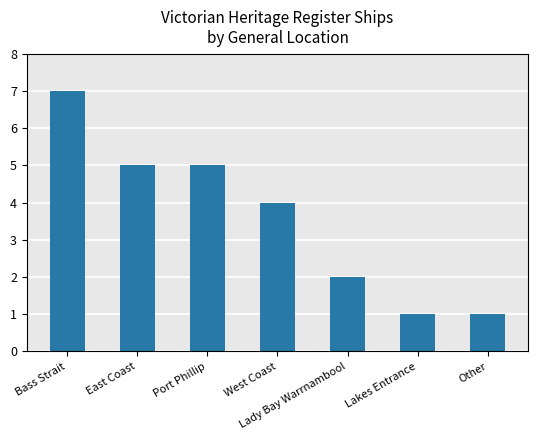

What is the sum of the values at Bass Strait and Other?

8